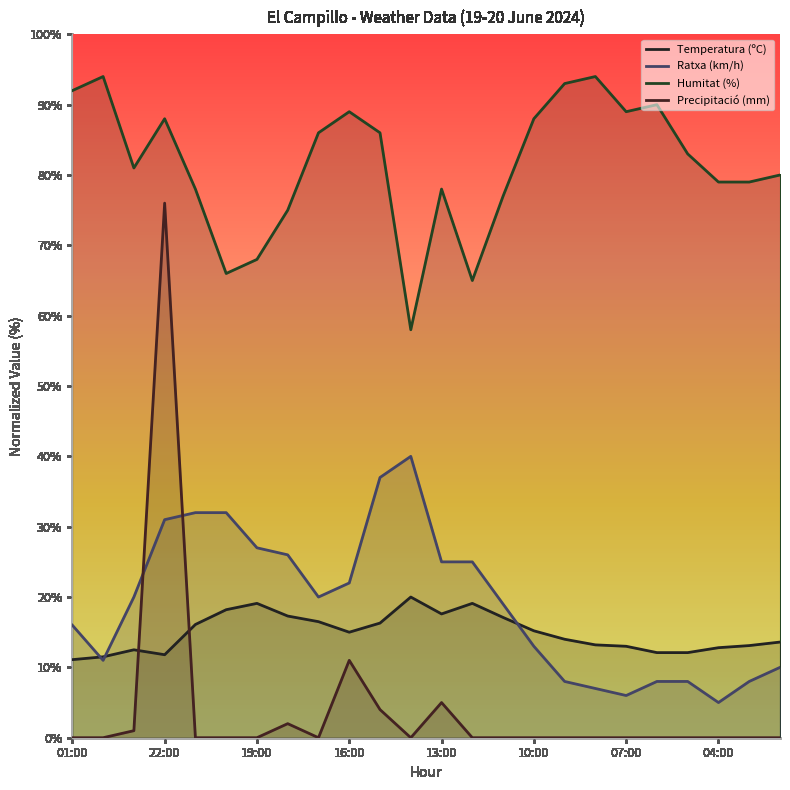

What is the value of the Precipitació (mm) point at the 13th from the left?

5.0